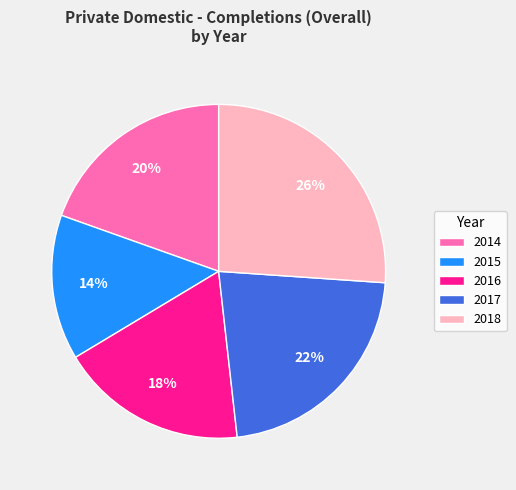

Is there a majority slice in this chart?

No